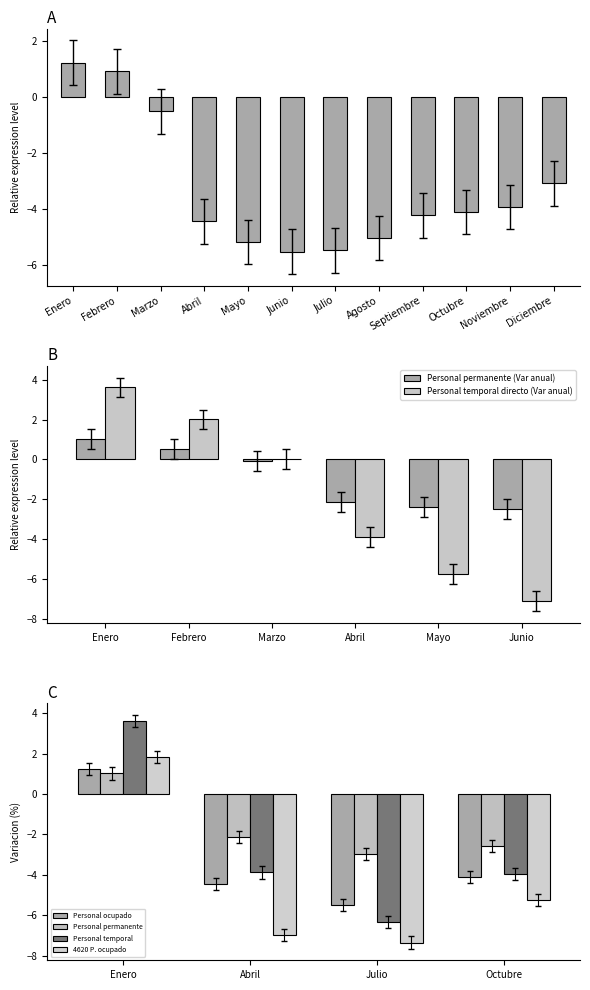

Is it true that Personal temporal directo (Var anual) equals -6.4 at Junio?

False